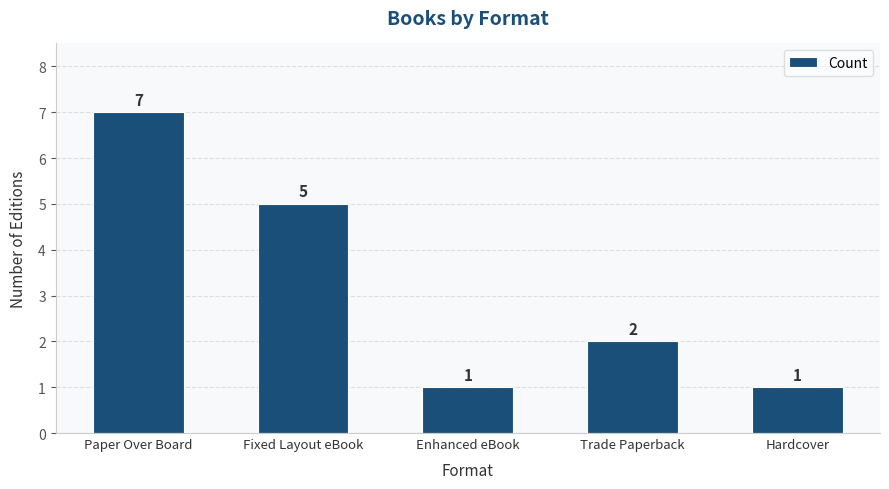

Is it true that the value at Enhanced eBook is 1?

True